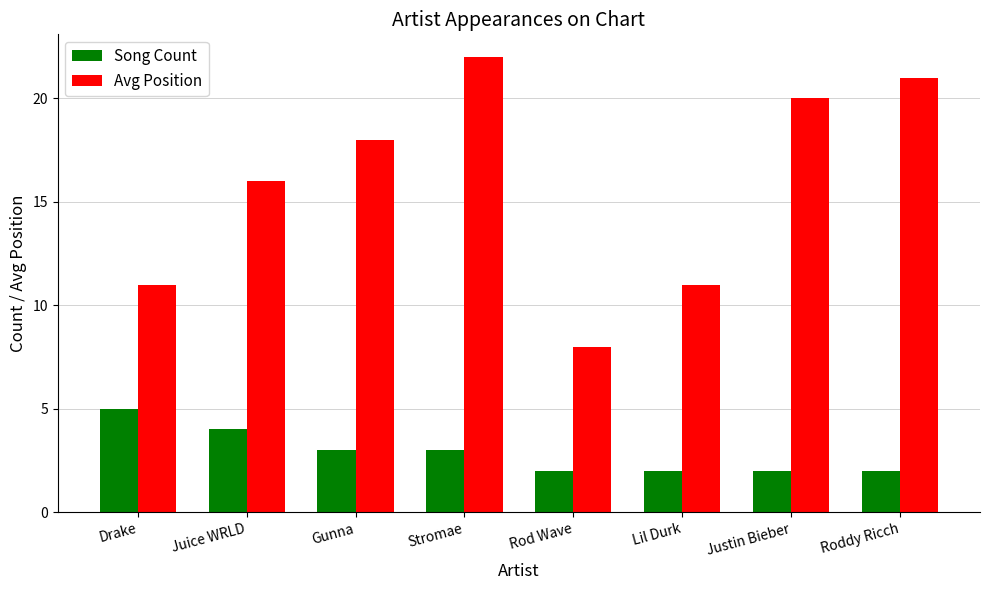

What is the sum of the Song Count values at Lil Durk and Rod Wave?

4